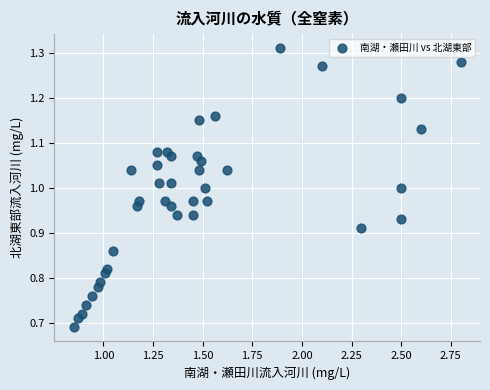

What is the range of X values (max minus min)?

1.9